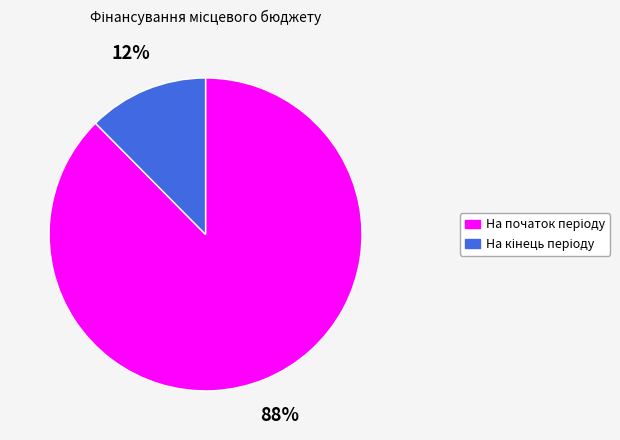

To the nearest percent, what is the average slice percentage?

50%